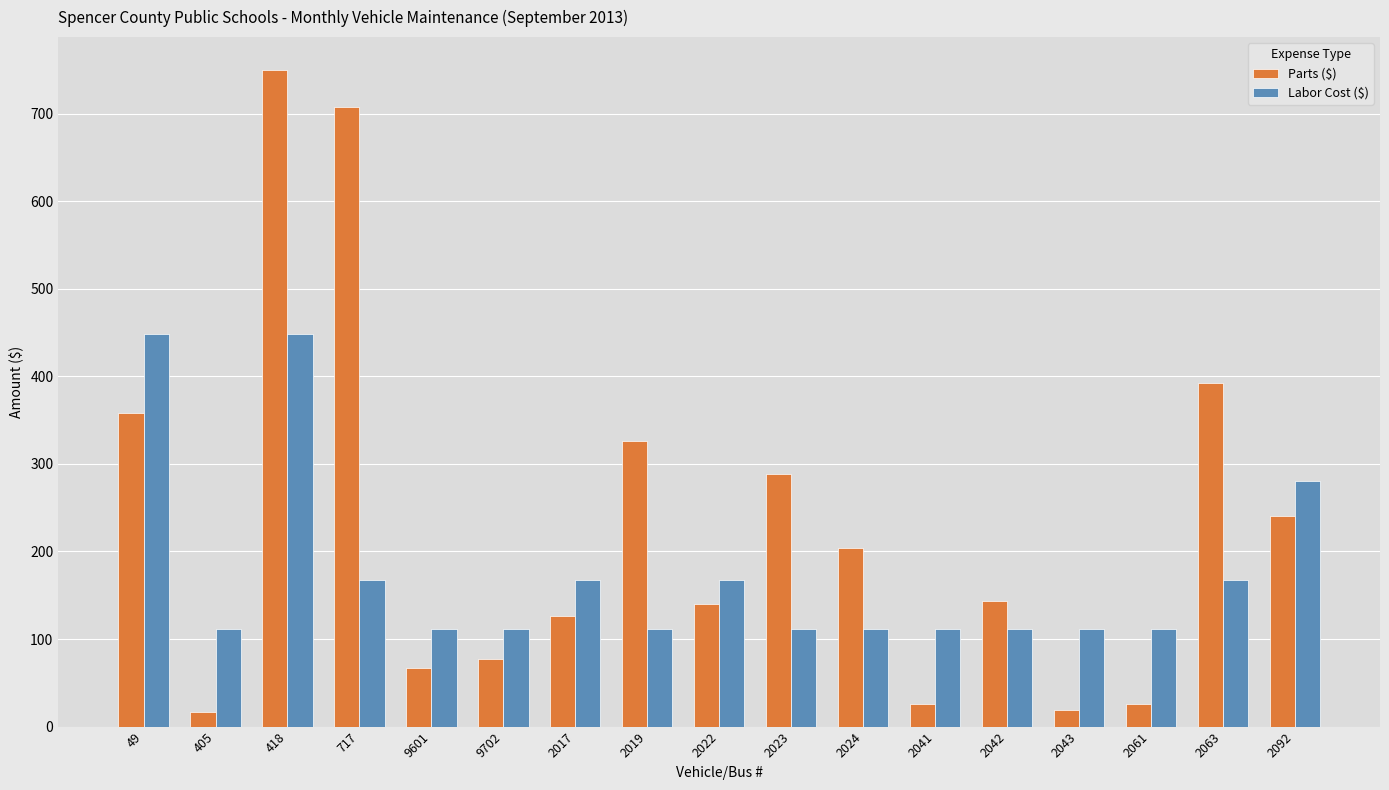

What position from the right is 2017?

11